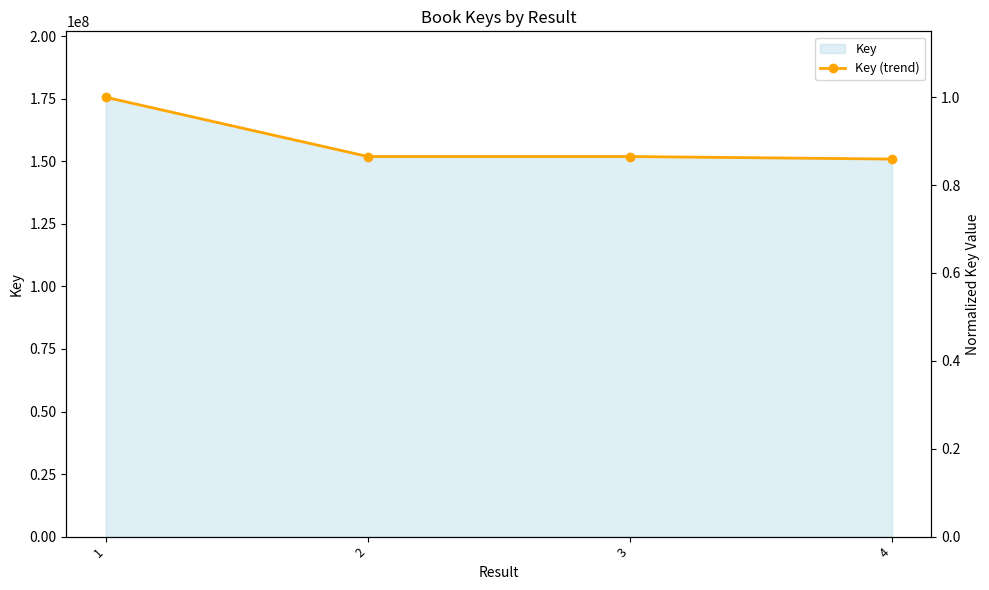

What is the ratio of the value at 1 to the value at 4?

1.2